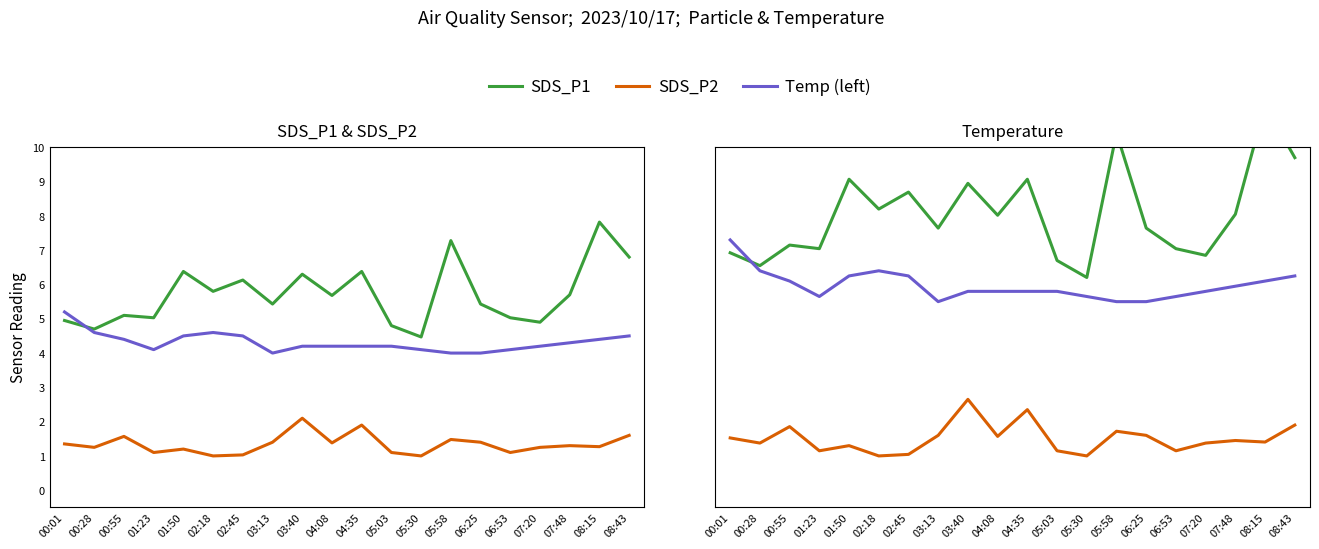

Does the chart have visible grid lines?

No